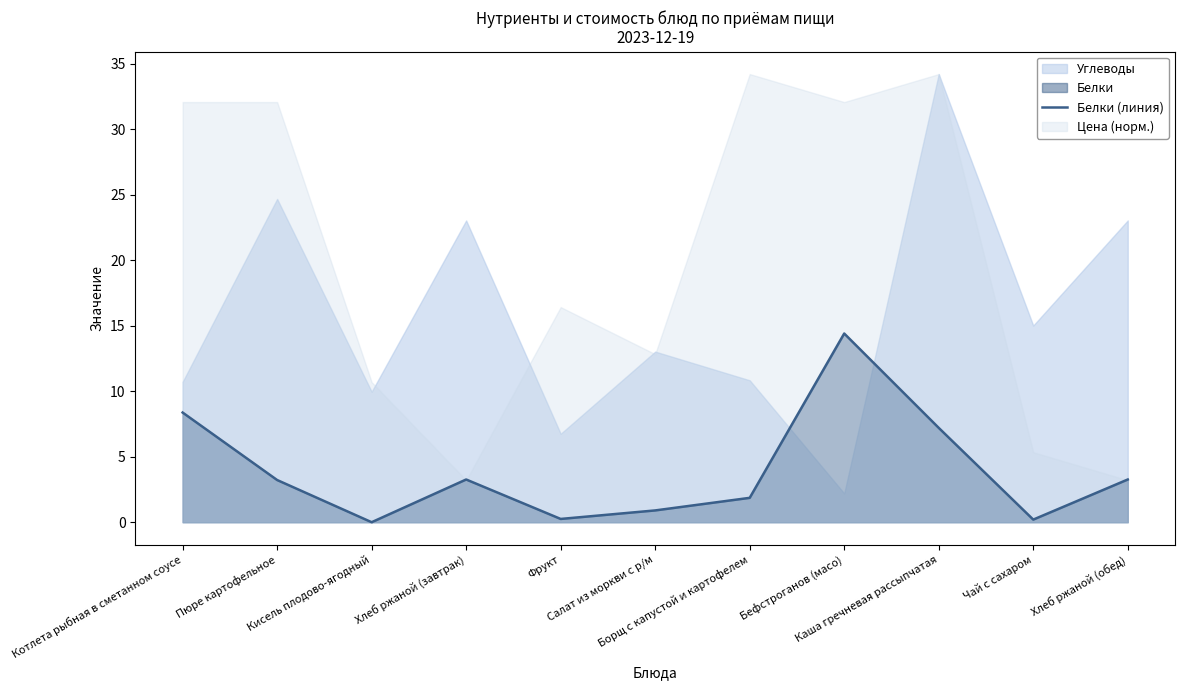

Reading left to right, what are all the values shown in this chart?

Котлета рыбная в сметанном соусе=8.4	Пюре картофельное=3.2	Кисель плодово-ягодный=0.0	Хлеб ржаной (завтрак)=3.3	Фрукт=0.2	Салат из моркви с р/м=0.9	Борщ с капустой и картофелем=1.9	Бефстроганов (масо)=14.4	Каша гречневая рассыпчатая=7.2	Чай с сахаром=0.2	Хлеб ржаной (обед)=3.3